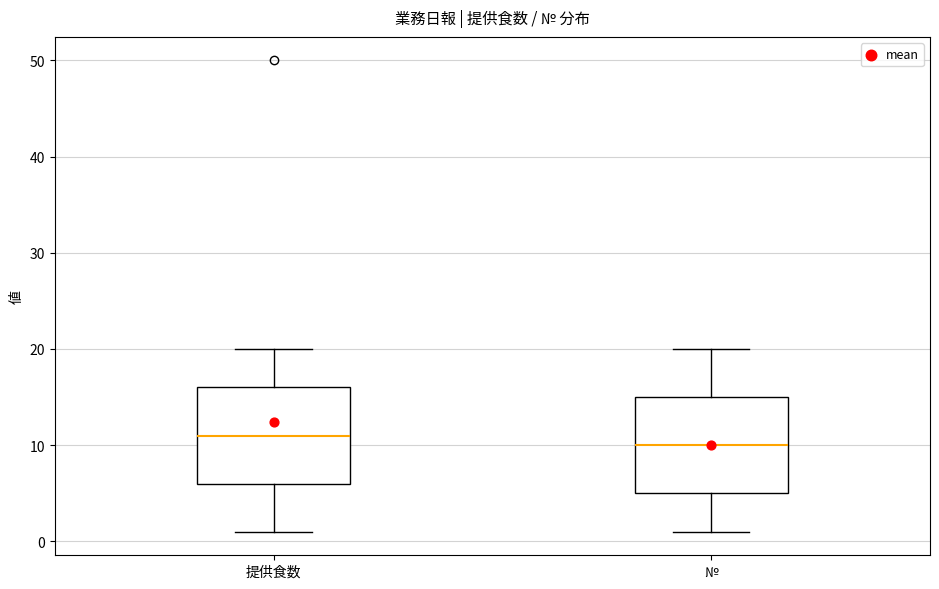

Reading left to right, read every box against the y-axis: the position of its median line, the range the box covers, and the ends of its whiskers. The values are not printed on the chart, so give them approximately, as read against the axis.

提供食数: median 11, box 6 to 16, whiskers 1 to 20
№: median 10, box 5 to 15, whiskers 1 to 20